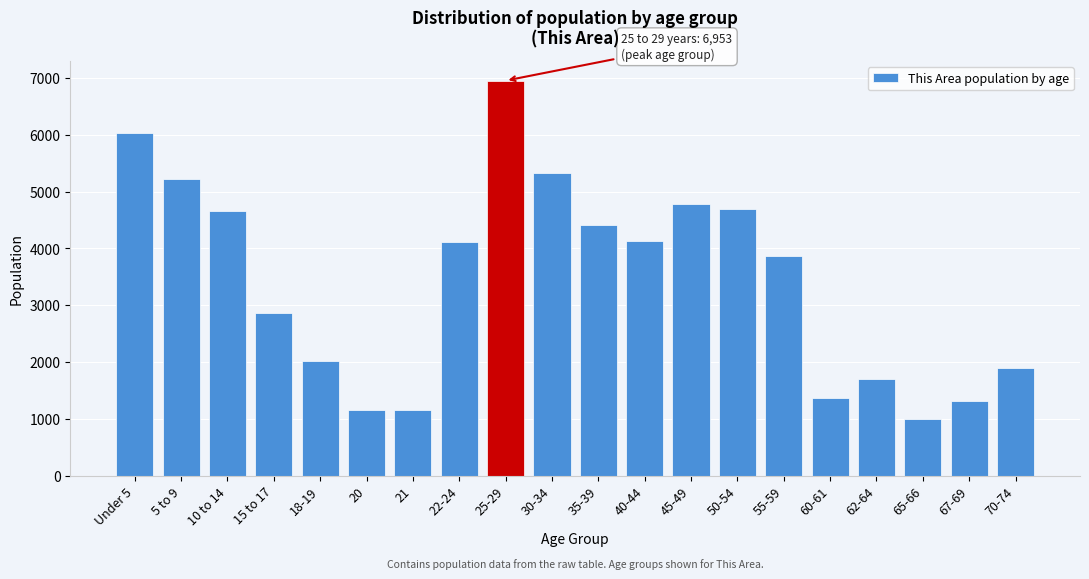

At which category does the chart reach its minimum across all series?

65-66